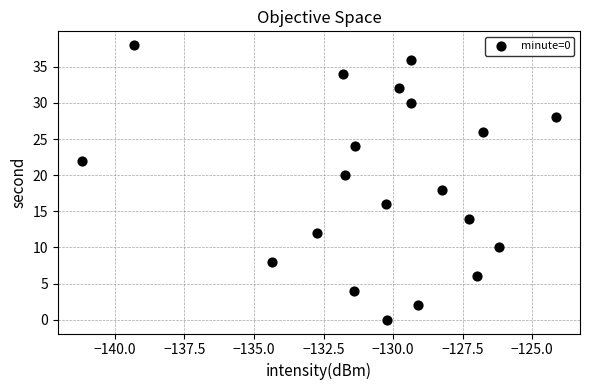

What is the range of Y values (max minus min)?

38